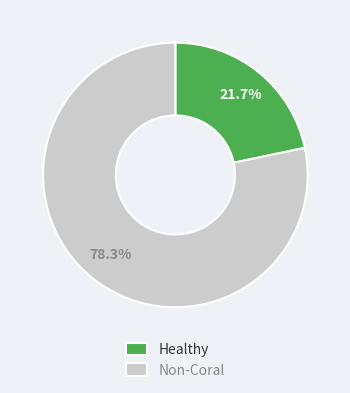

Which slice is the smallest?

Healthy